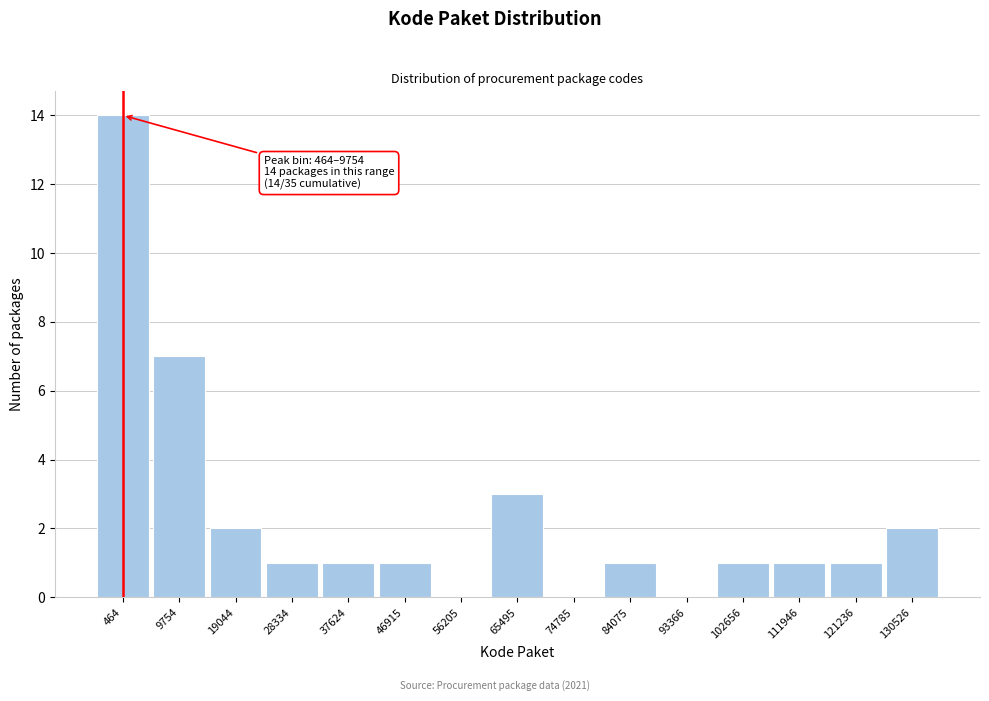

Reading left to right, list all the values displayed in this chart.

464=14	9754=7	19044=2	28334=1	37624=1	46915=1	56205=0	65495=3	74785=0	84075=1	93366=0	102656=1	111946=1	121236=1	130526=2